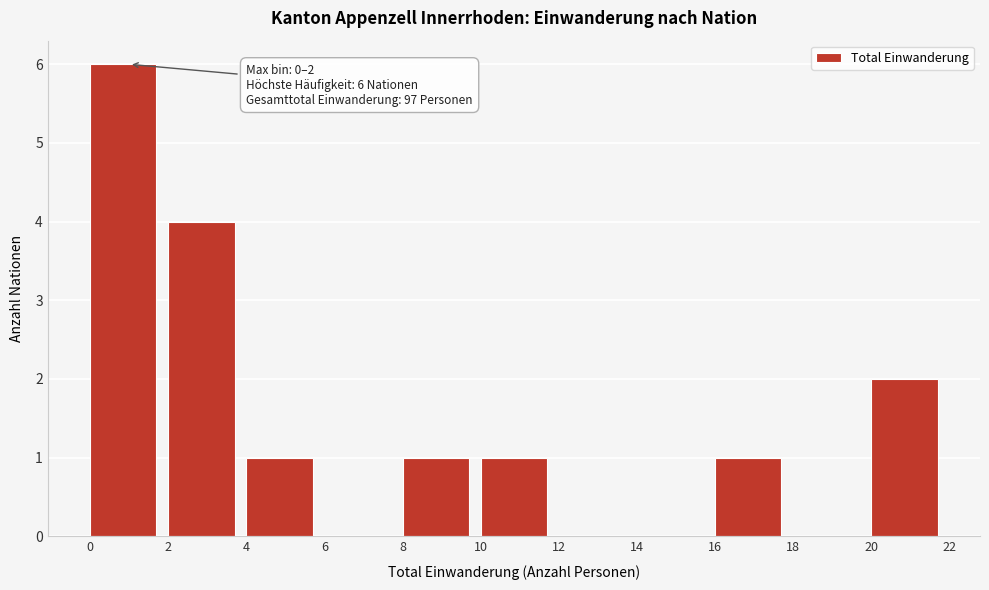

Which range on the x-axis has the tallest bar?

0 to 2